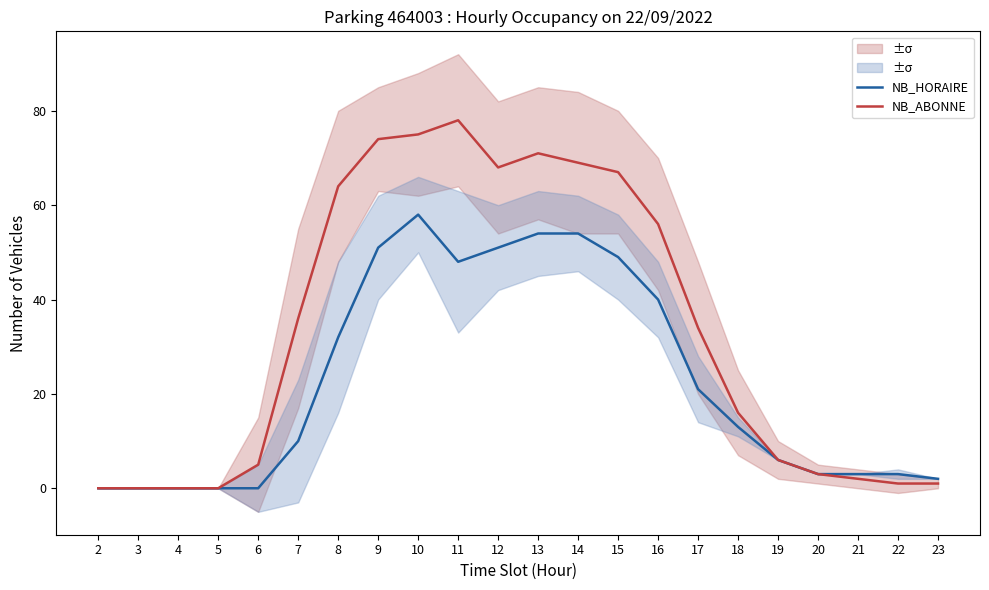

How many interior local peaks does the NB_ABONNE series have?

2